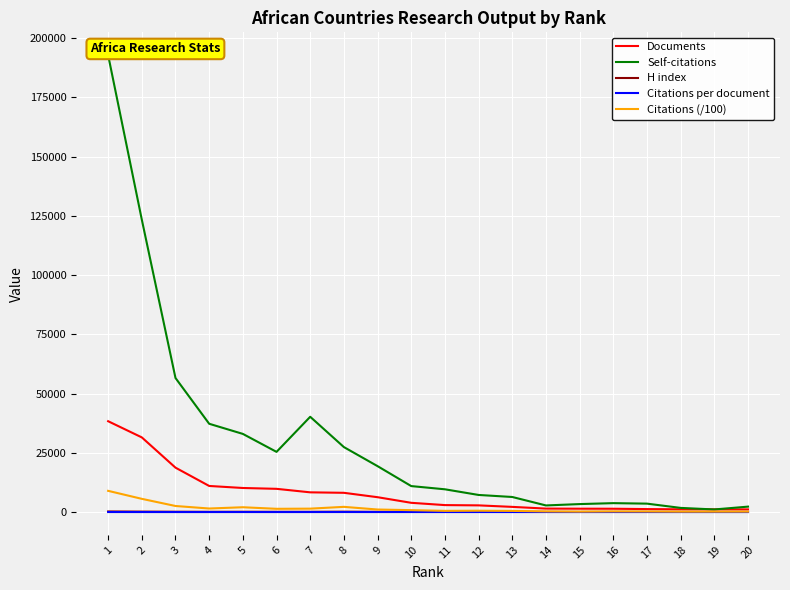

Is the value of H index at 14 greater than the value of Documents at 10?

No